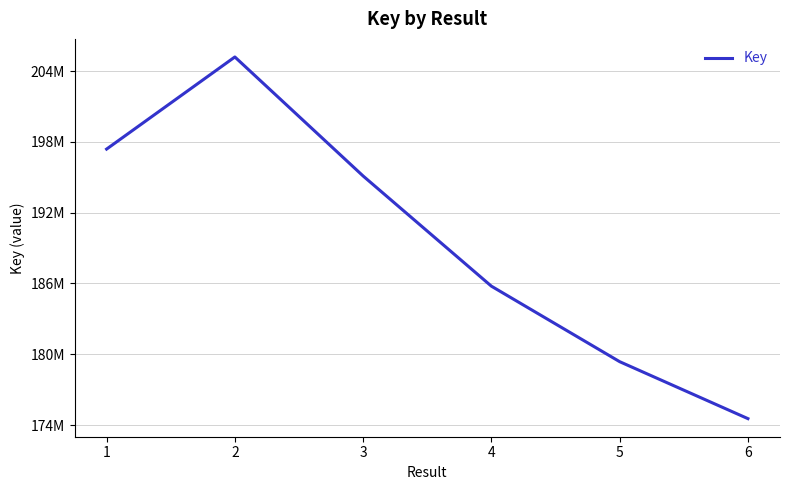

List the labels in order of value, smallest first.

6, 5, 4, 3, 1, 2